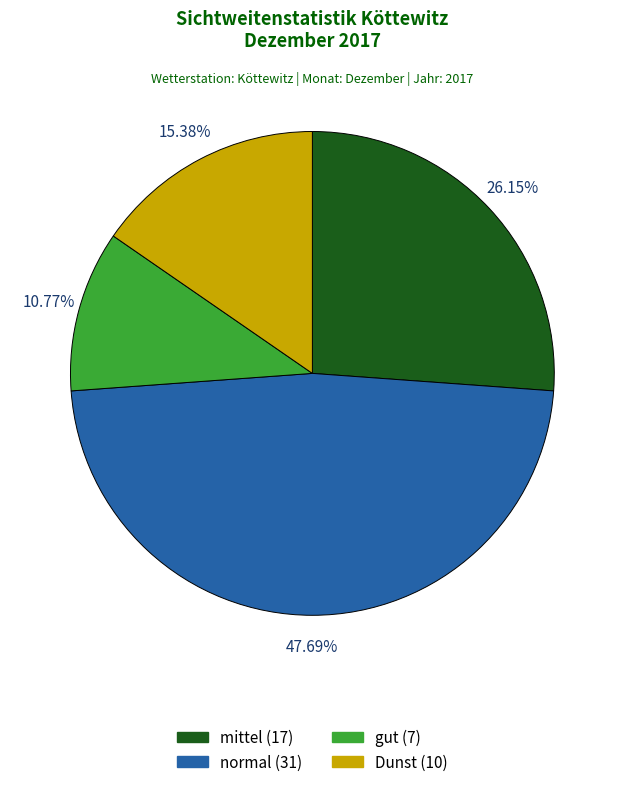

What is the total percentage of normal and gut?

58.5%